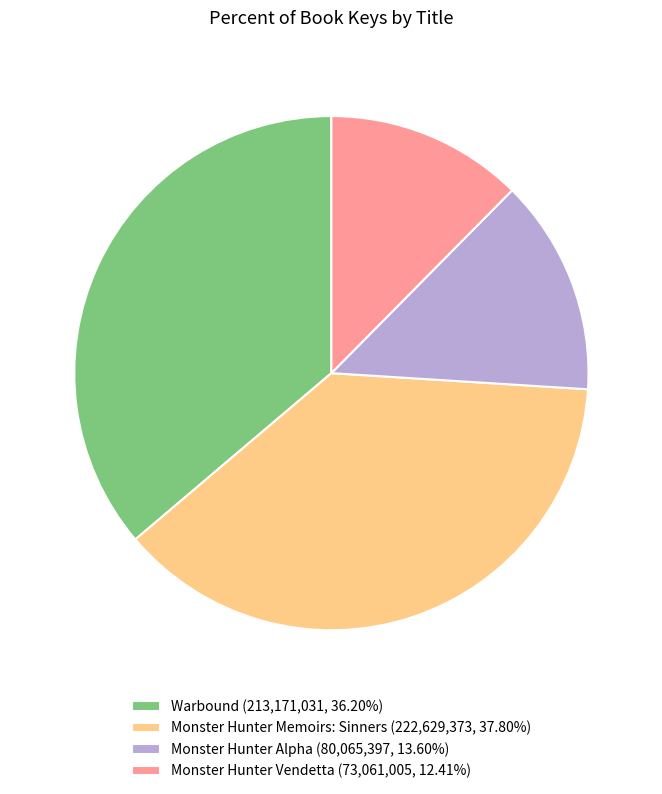

Is there a majority slice in this chart?

No